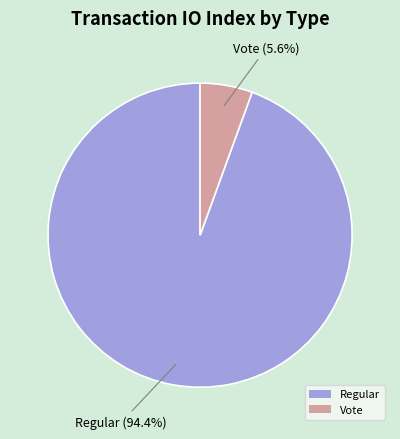

Between Vote and Regular, which is larger?

Regular